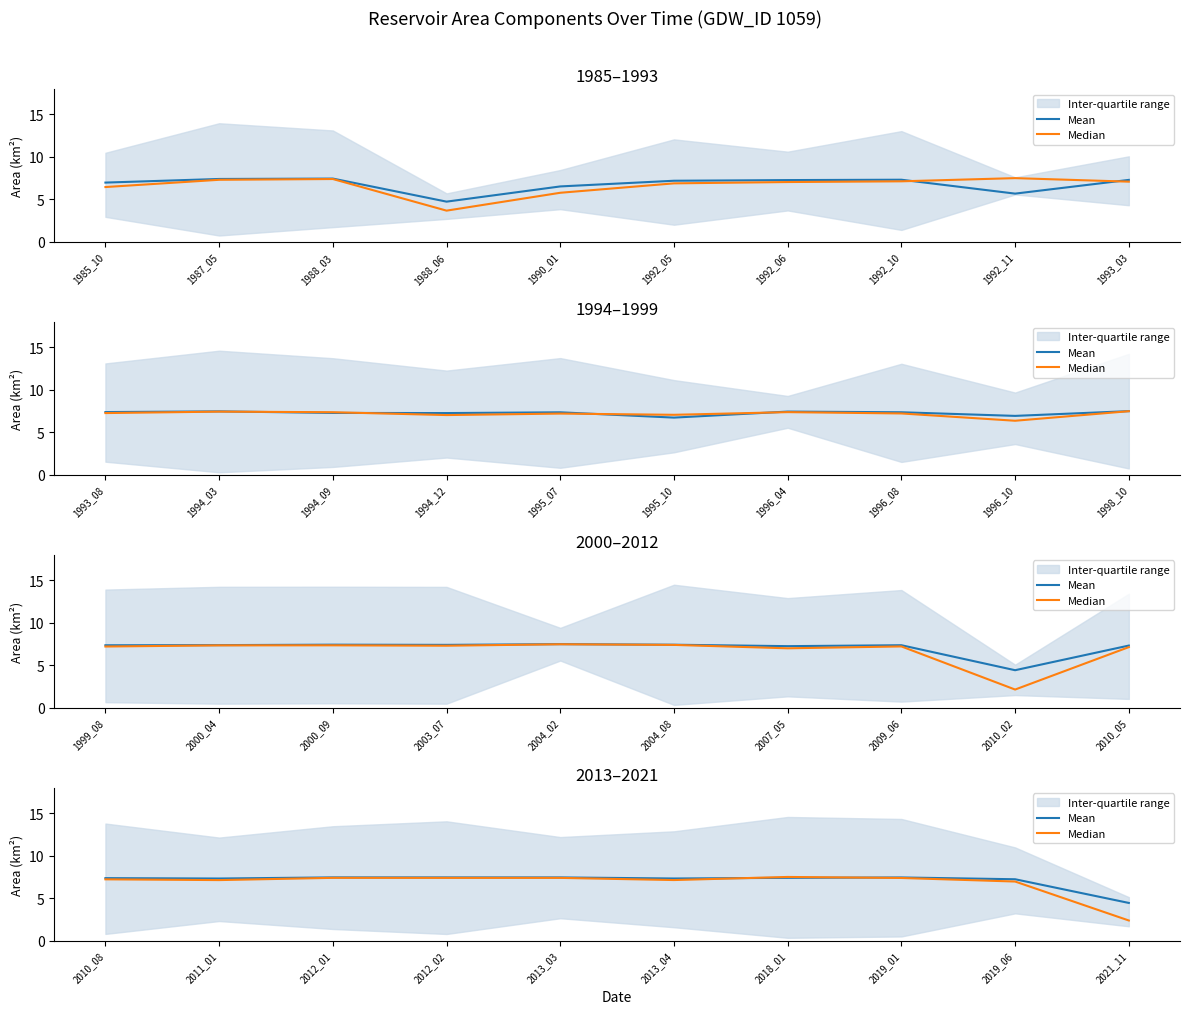

What is the difference between the second highest and minimum values in the Mean series?

3.0